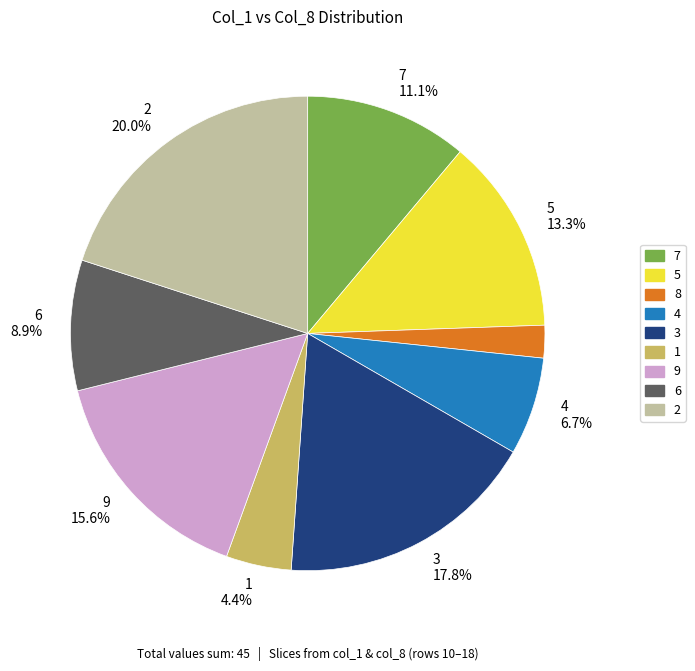

What is the largest slice in the pie chart?

2